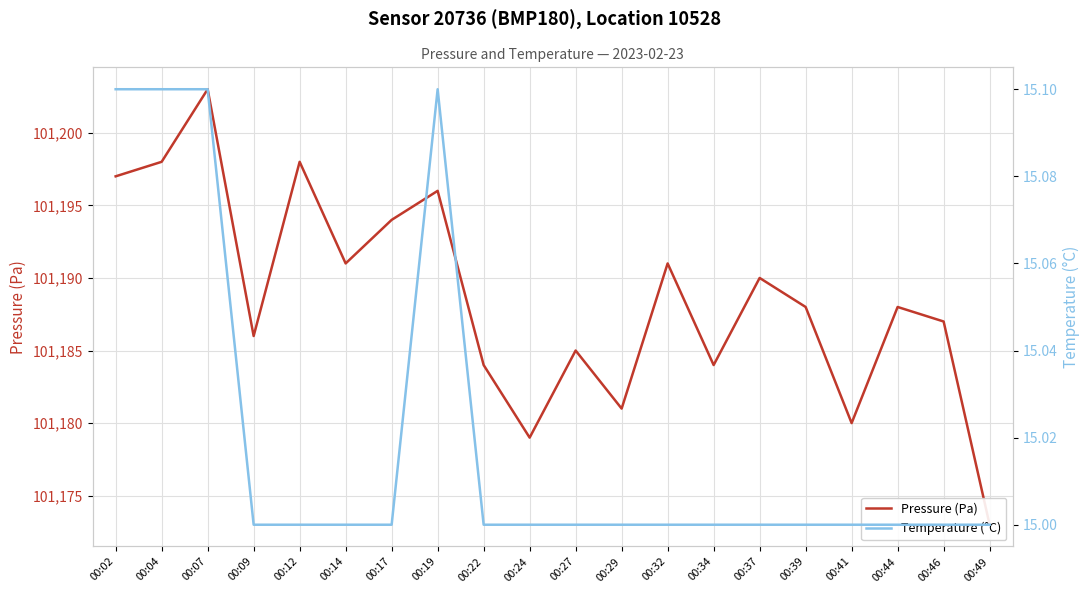

At which label is Temperature (°C) closest to 15?

00:09